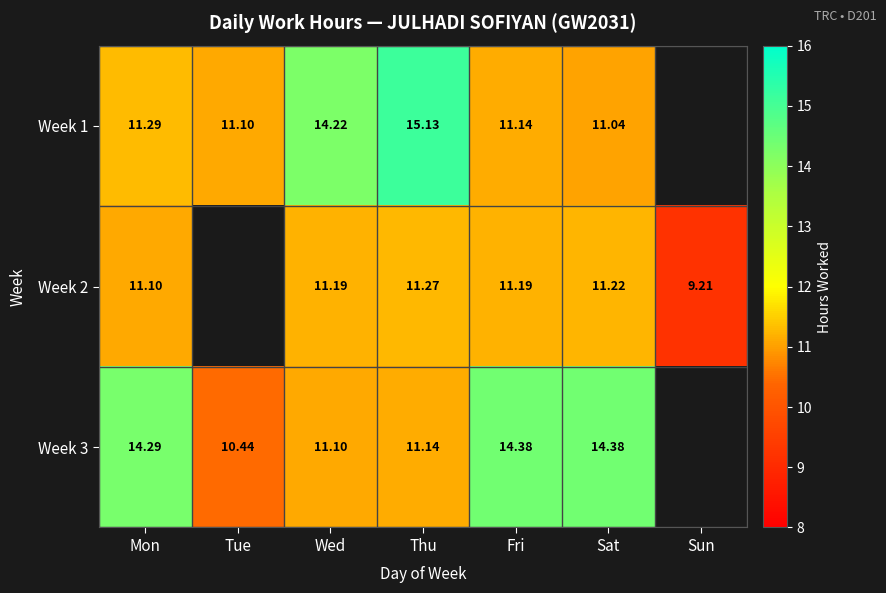

Rank the series by their maximum value, from lowest to highest.

Week 2, Week 3, Week 1